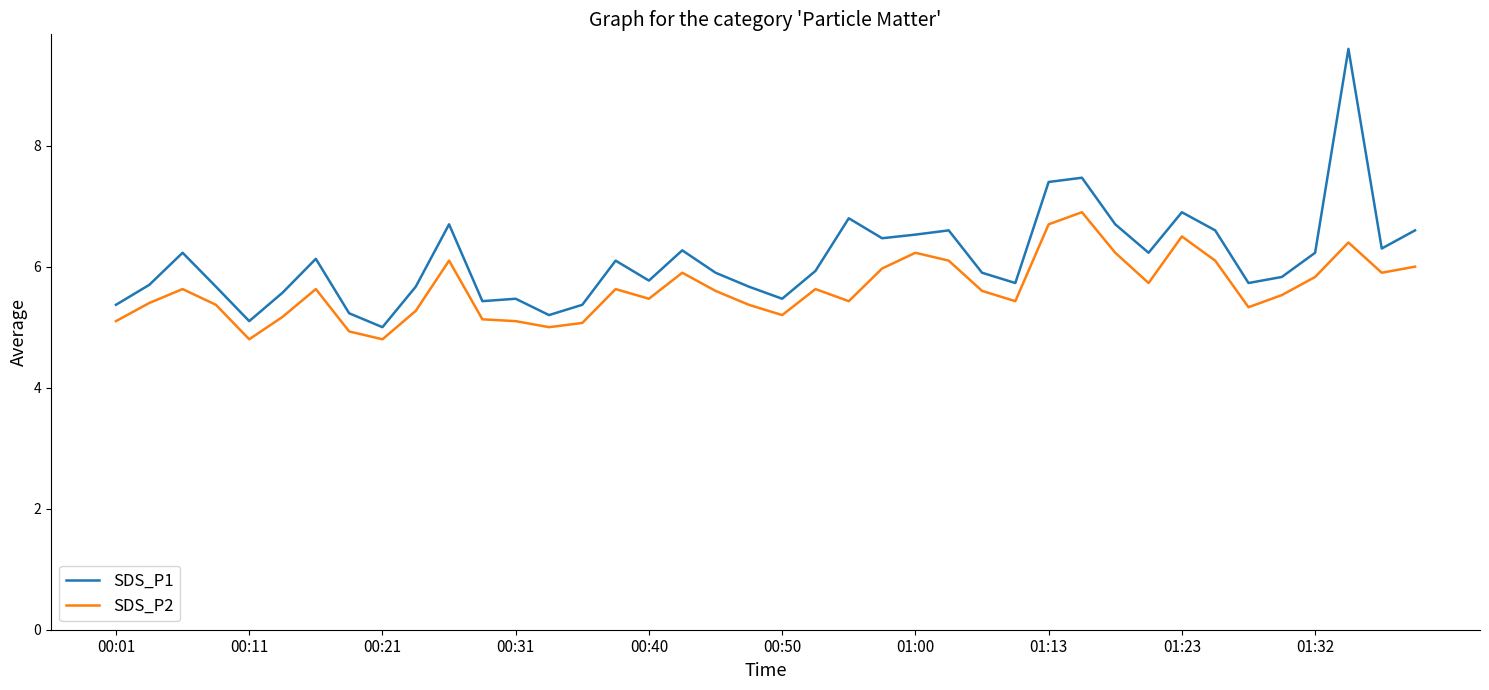

True or false: SDS_P2 and SDS_P1 cross at least once.

False